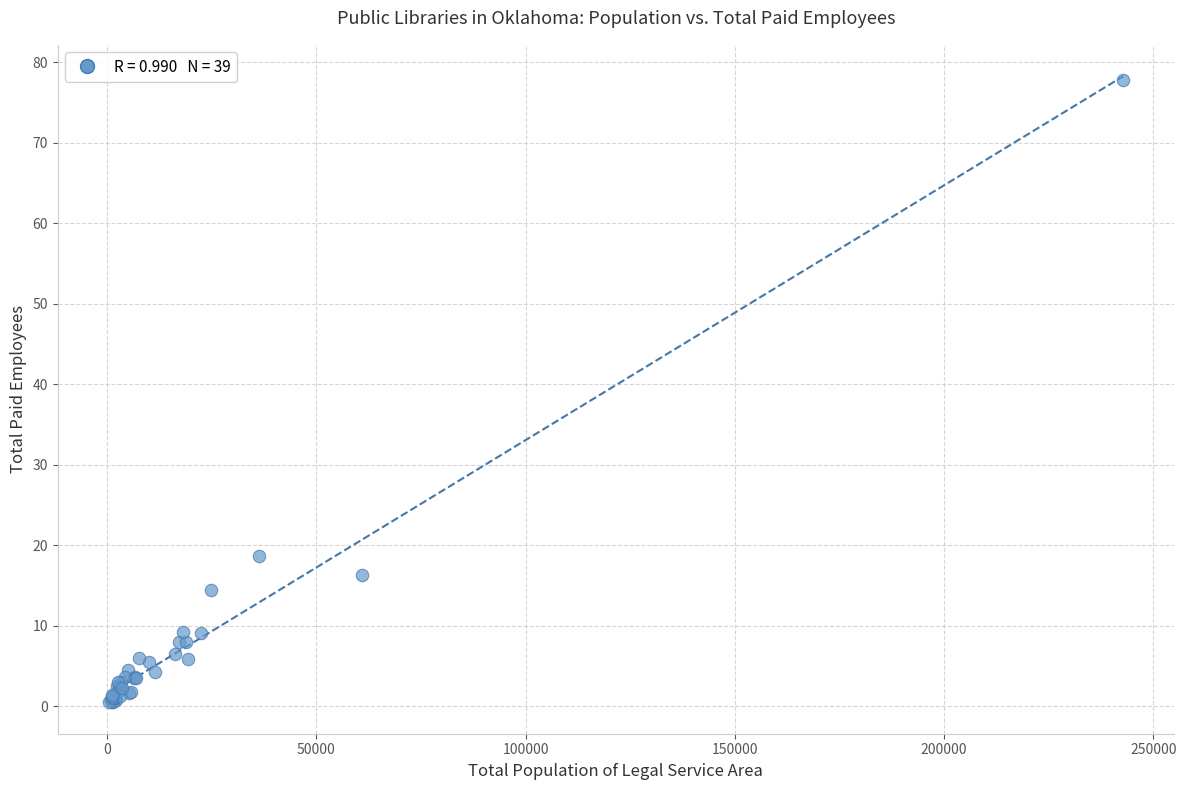

What Y value in the scatter plot is closest to 39?

18.7